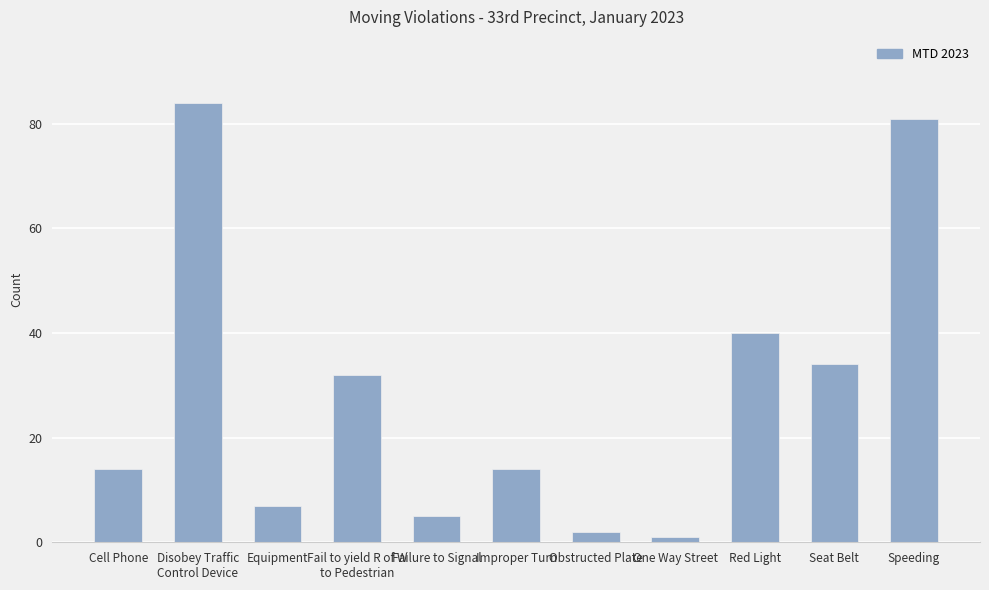

What is the greatest value displayed?

84